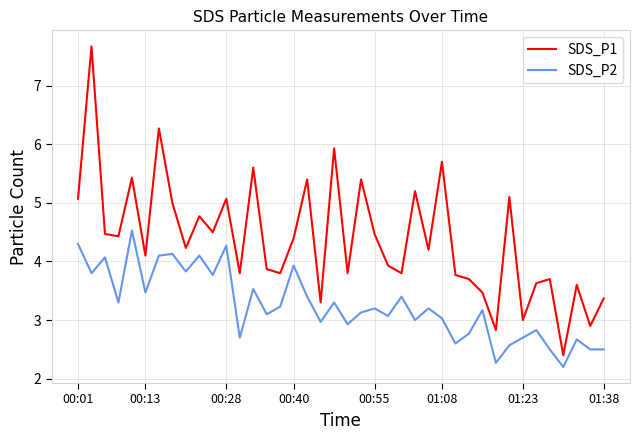

Which series has the largest total across all categories?

SDS_P1